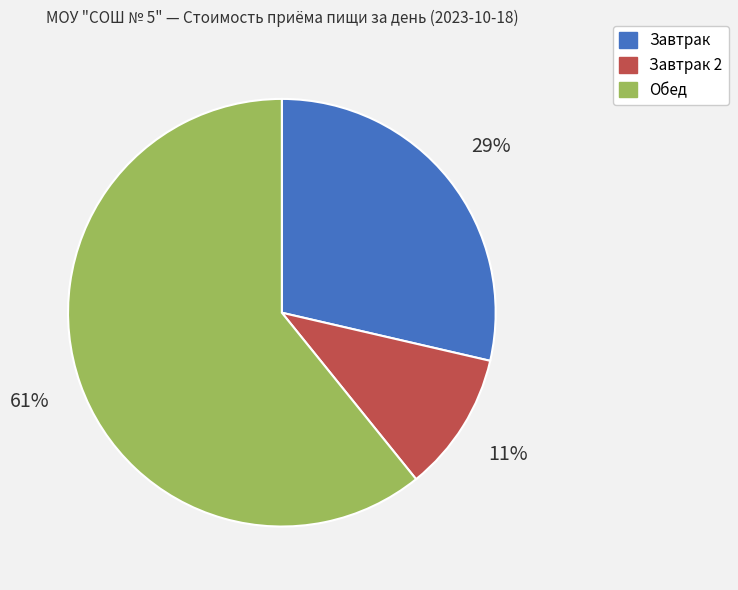

How many segments does this pie chart have?

3